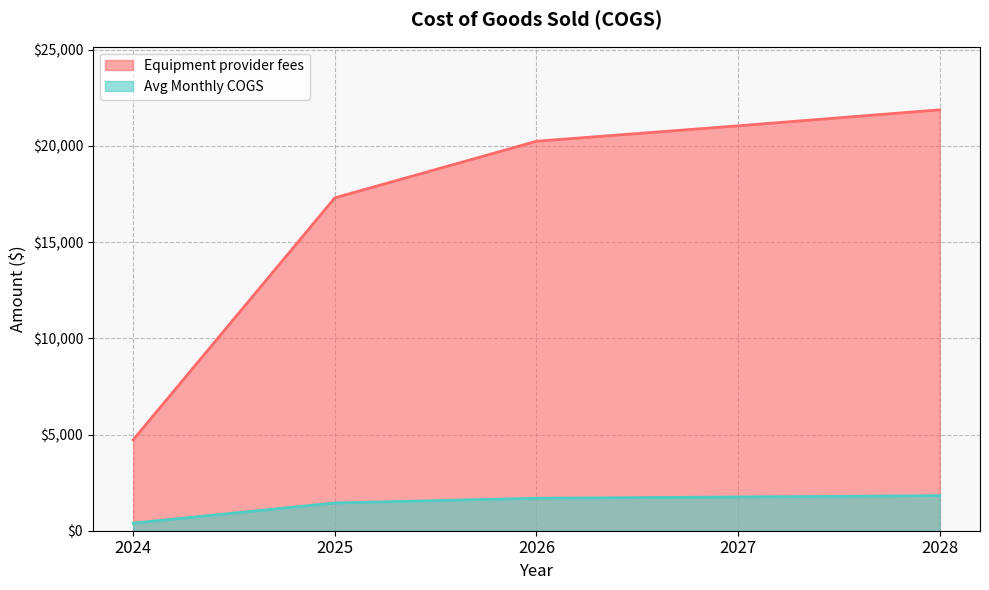

Which series has the largest total across all categories?

Equipment provider fees